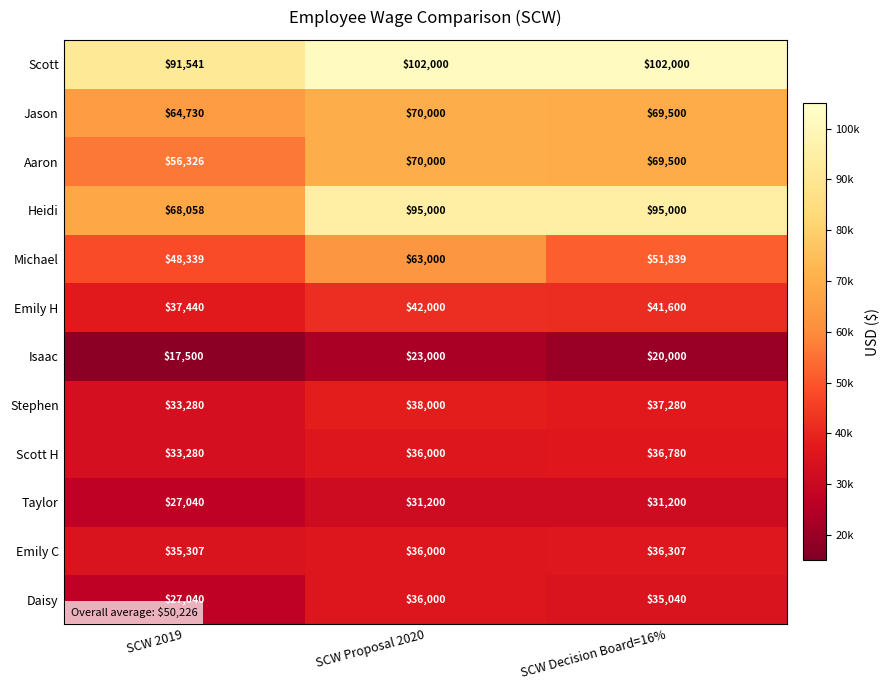

What is the total value across all series at SCW 2019?

539881